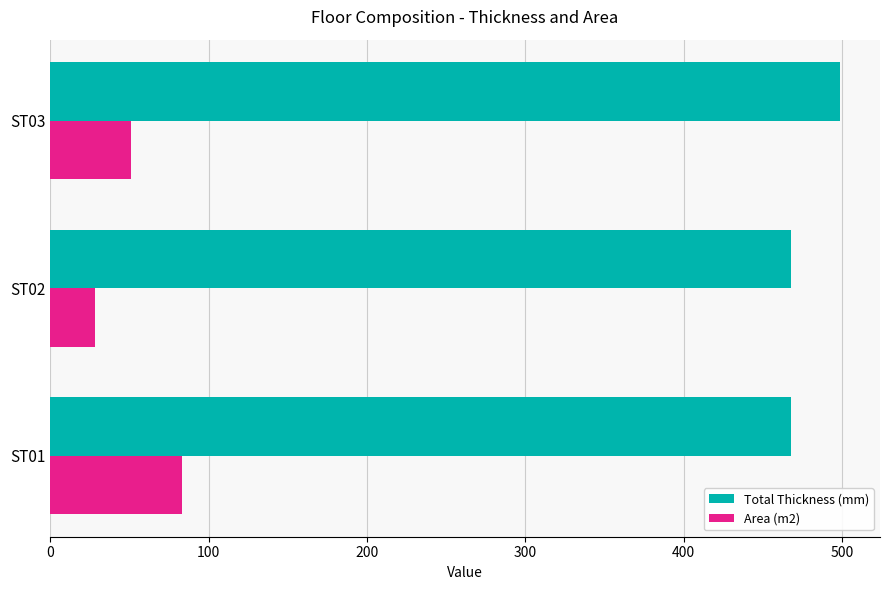

What is the sum of all Area (m2) values?

162.8